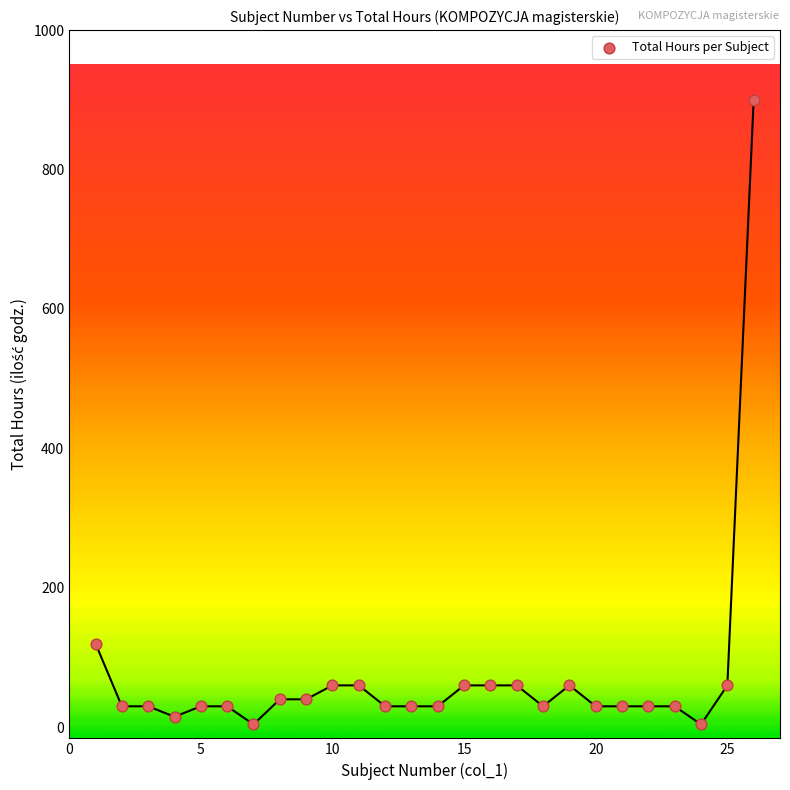

What is the range of Y values (max minus min)?

896